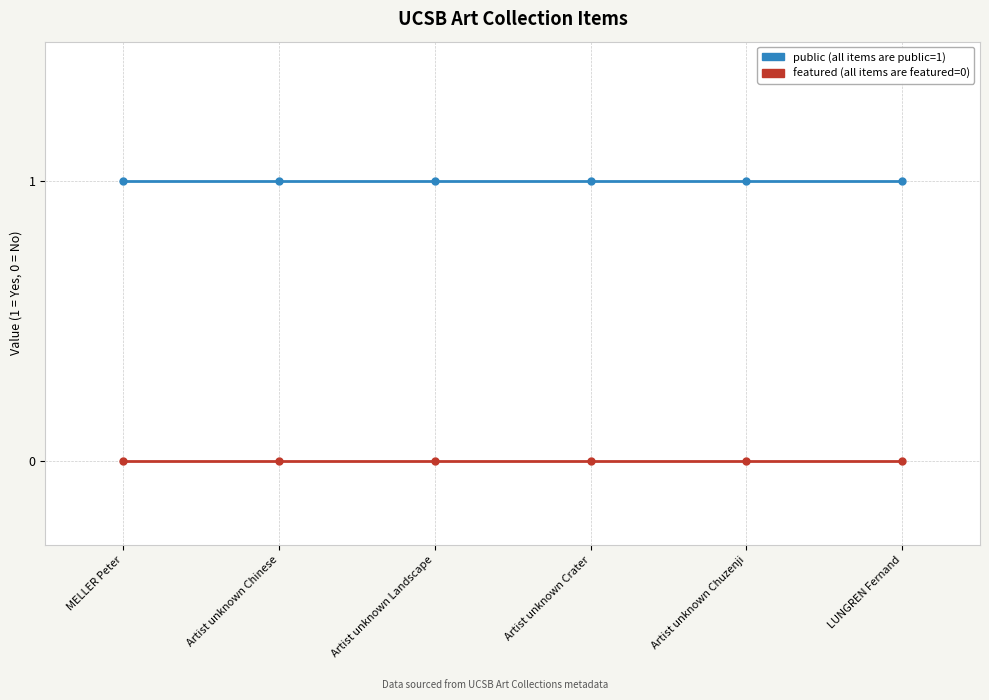

Does the chart display data point markers on the line(s)?

Yes